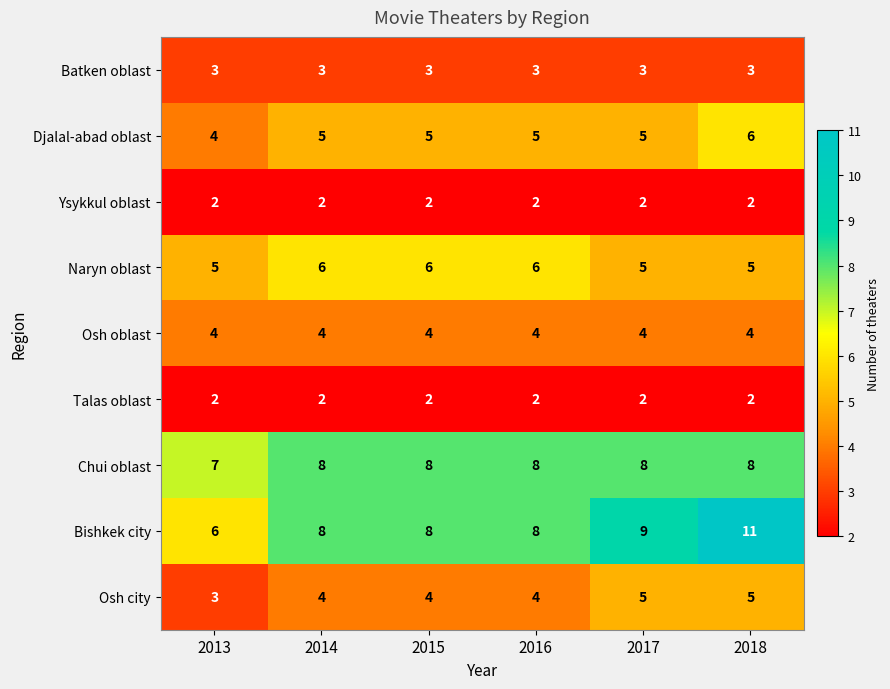

How many distinct data groups are displayed?

9